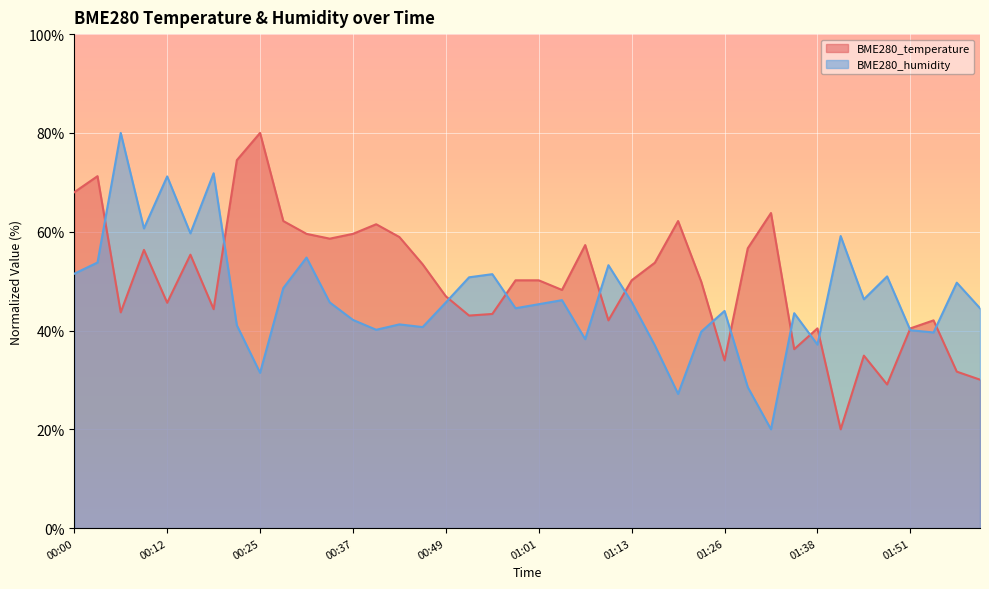

What are all the series names shown in the legend?

BME280_temperature, BME280_humidity